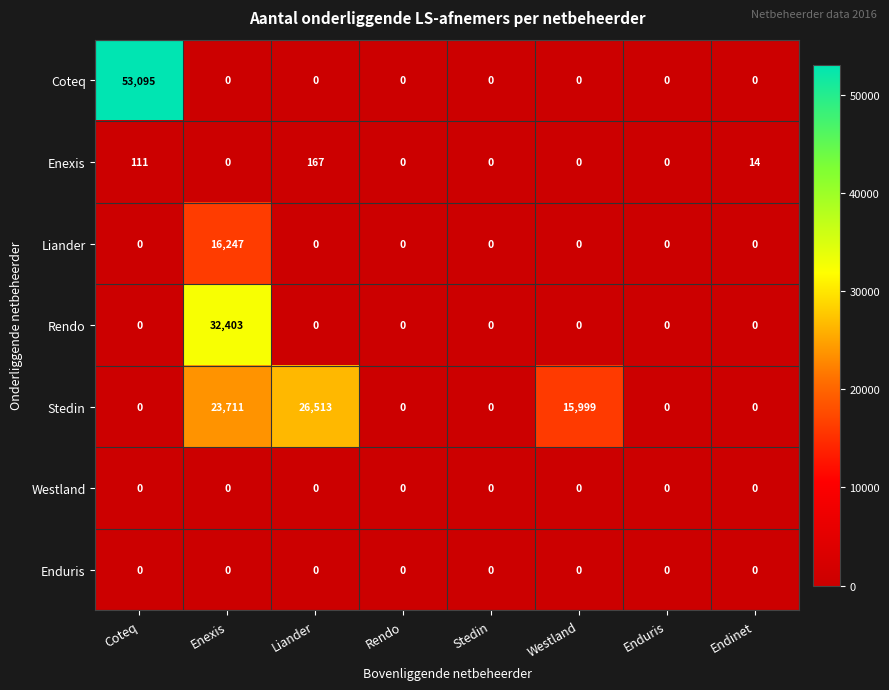

Is it true that Enexis equals 84 at Rendo?

False